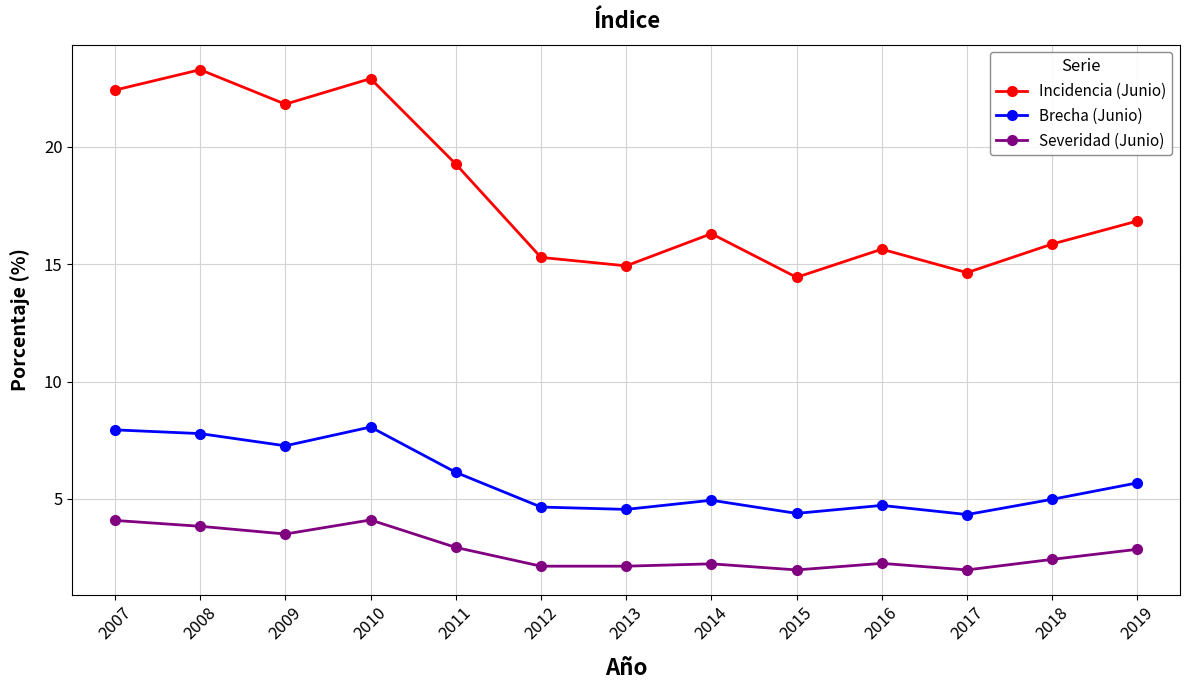

The Incidencia (Junio) series shows 6.9 at 2014. True or false?

False